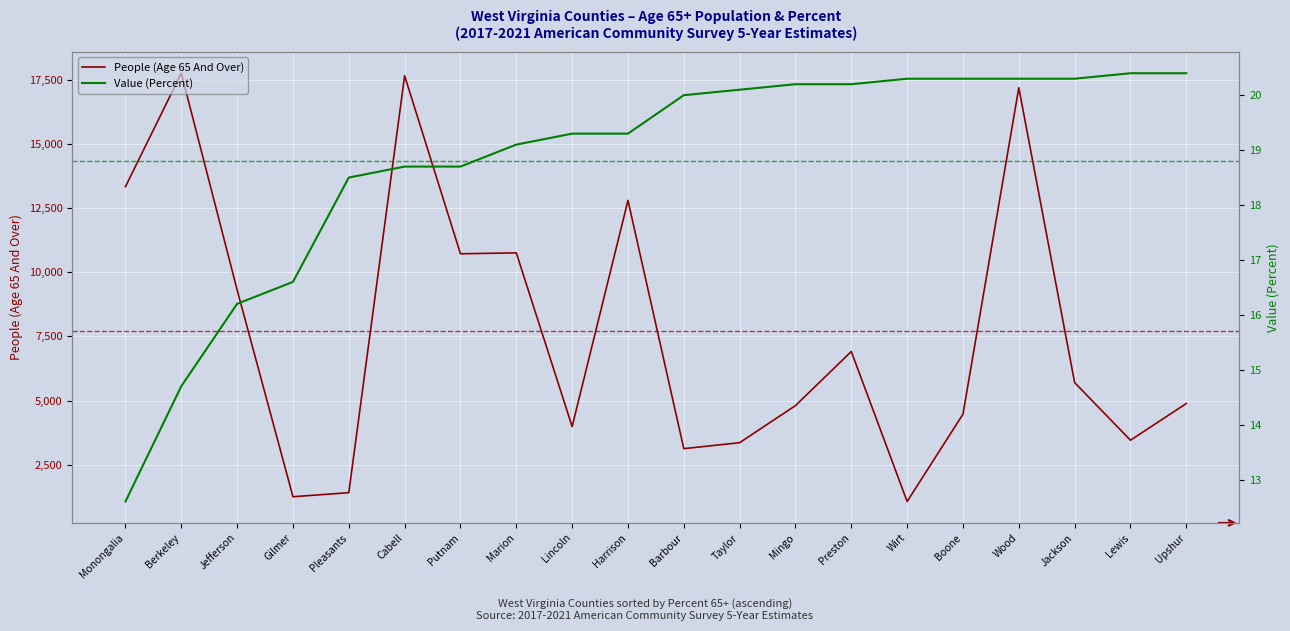

Count the number of categories in the chart.

20